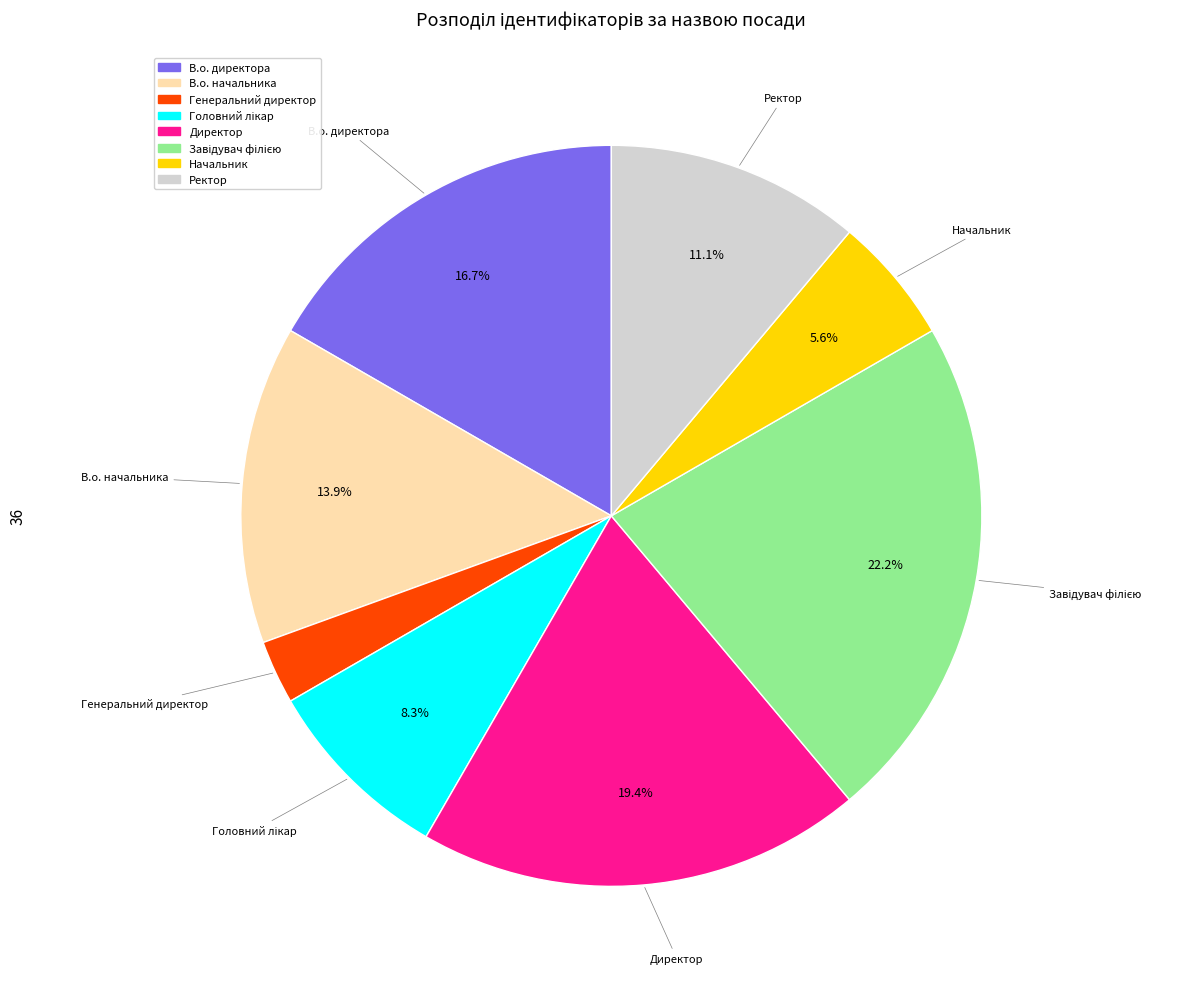

What is the smallest slice in the pie chart?

Генеральний директор